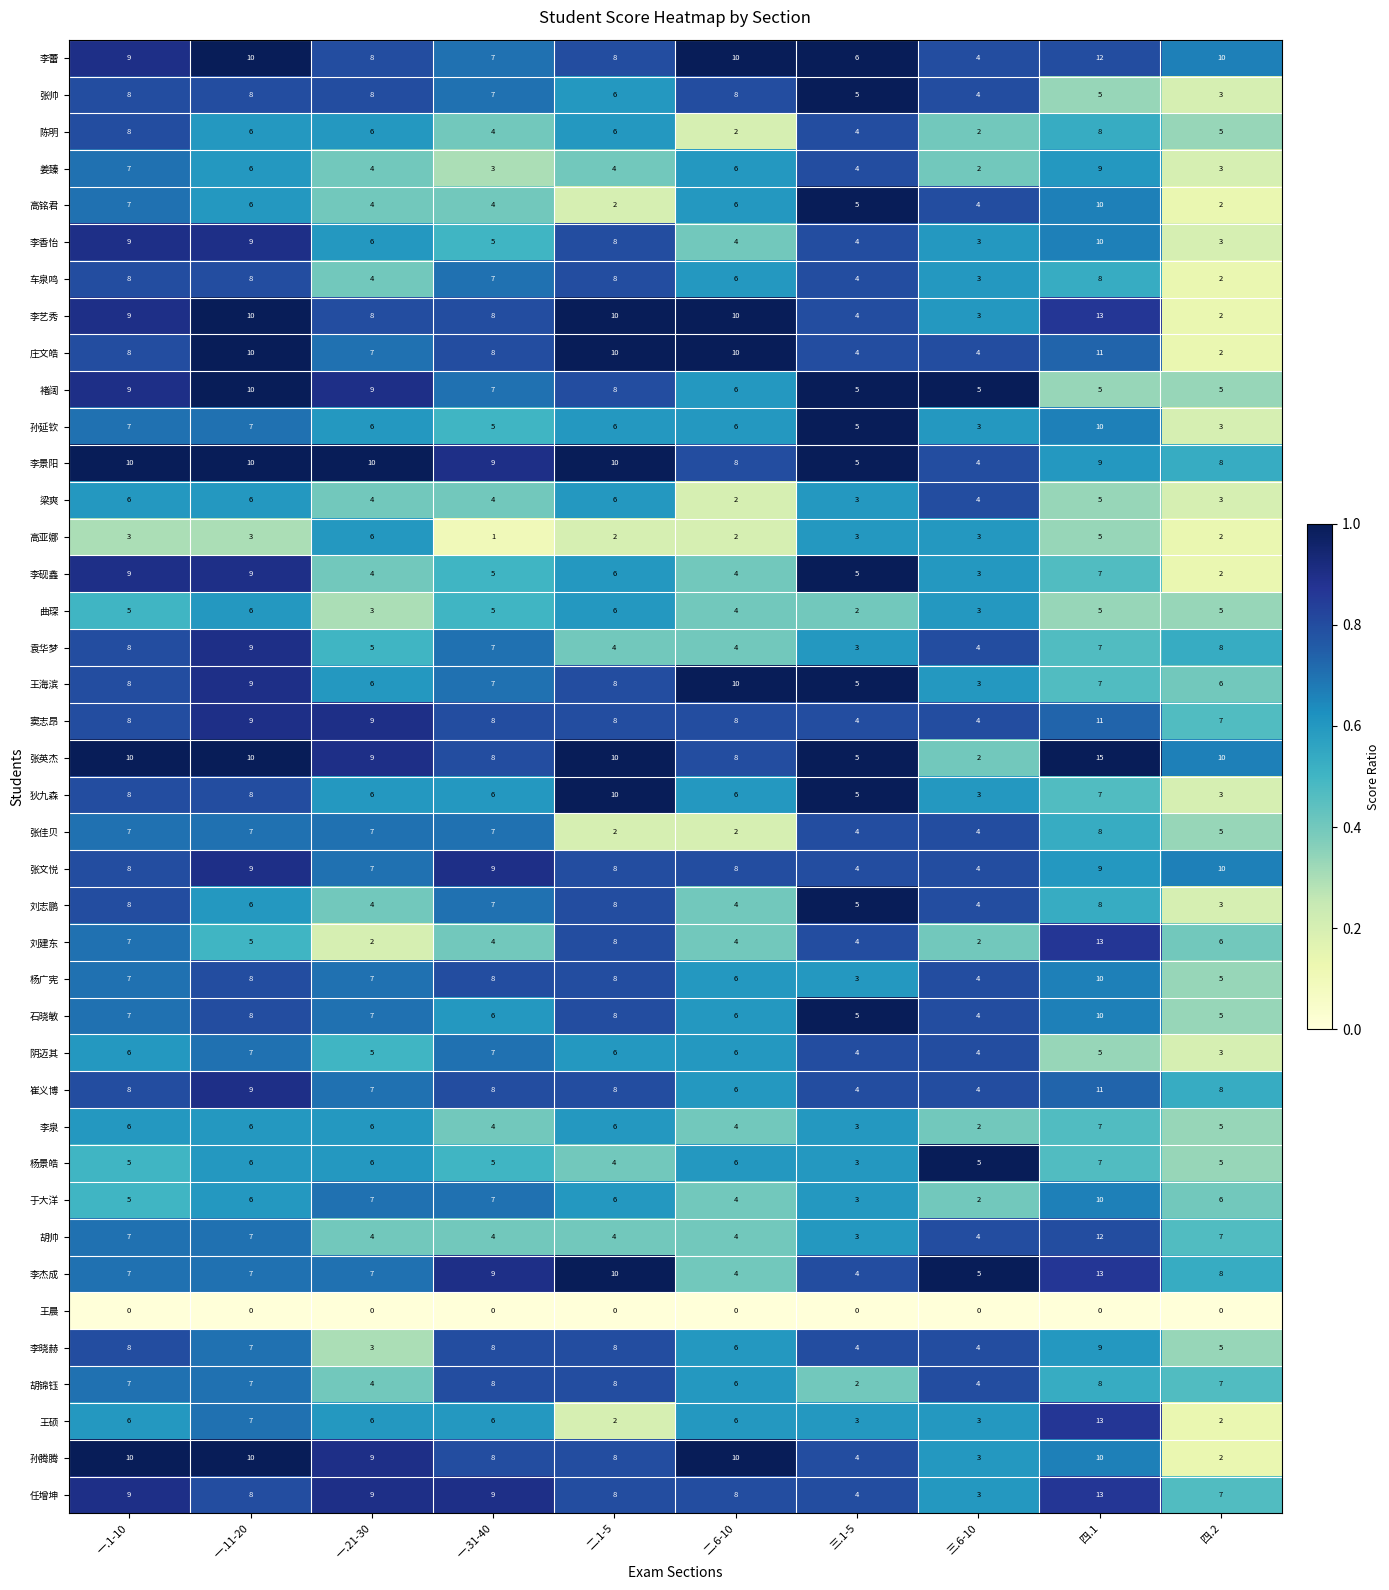

What is the greatest value displayed?

15